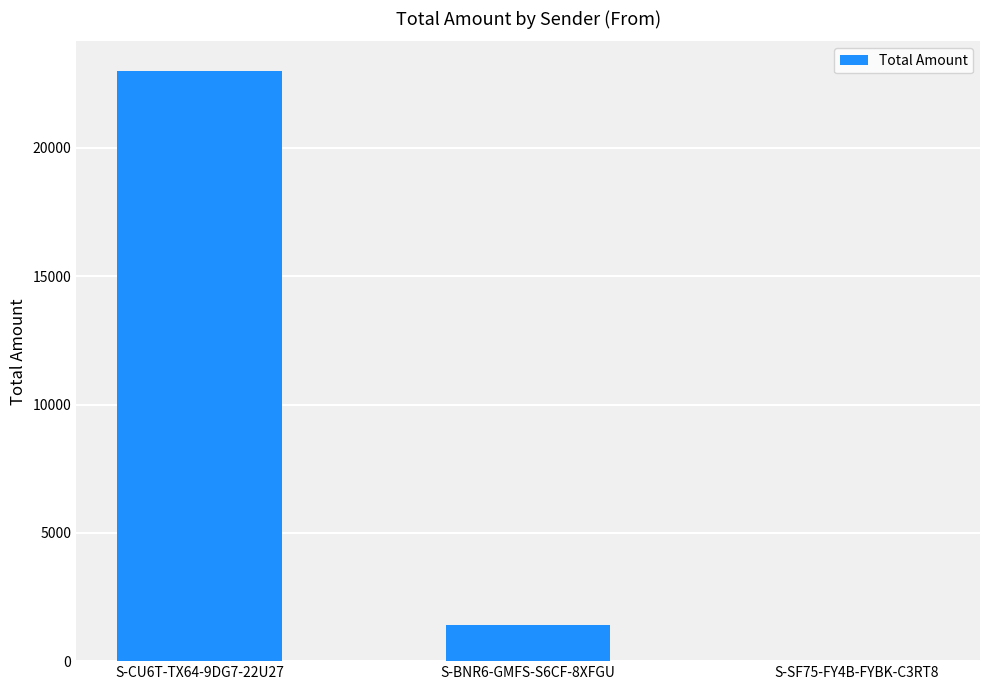

What is the sum of all values?

24408.6